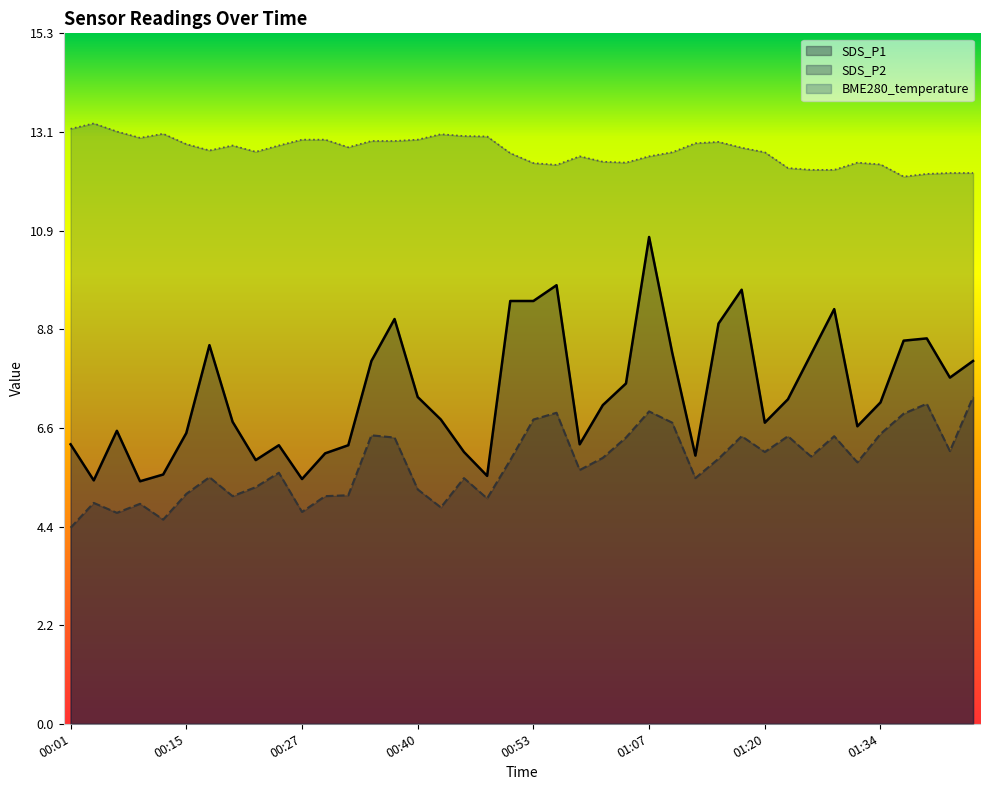

What is the difference between the highest and lowest values at 00:04?

8.4